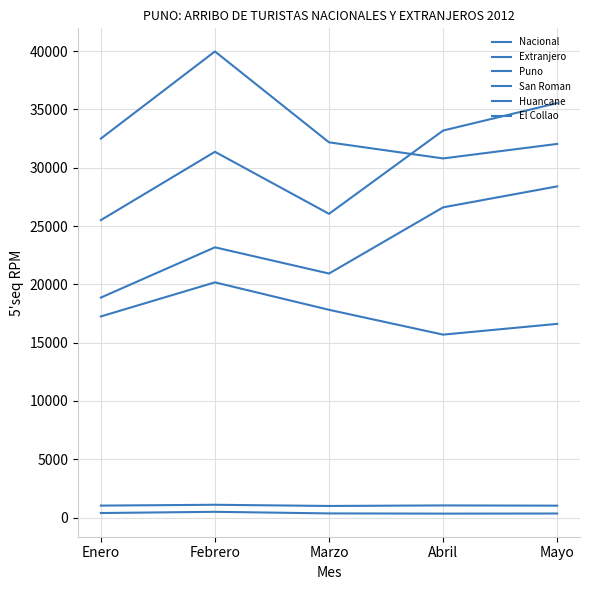

Does the chart have visible grid lines?

Yes